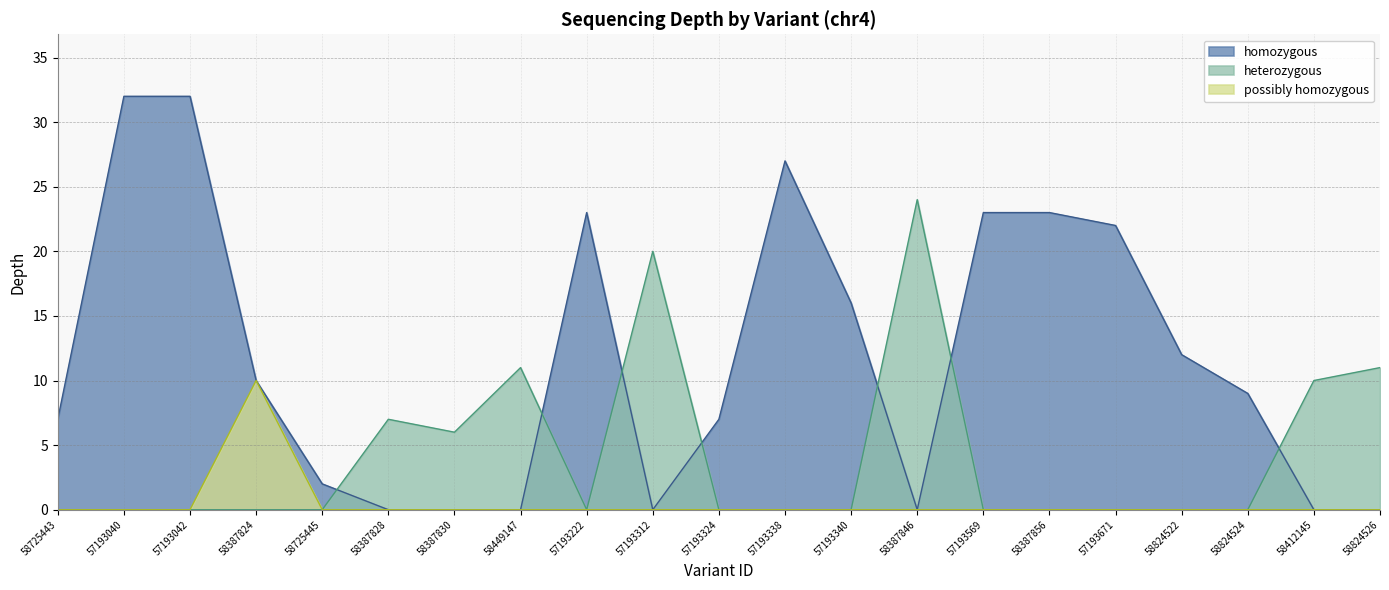

List the series in order of their peak value, highest first.

homozygous, heterozygous, possibly homozygous